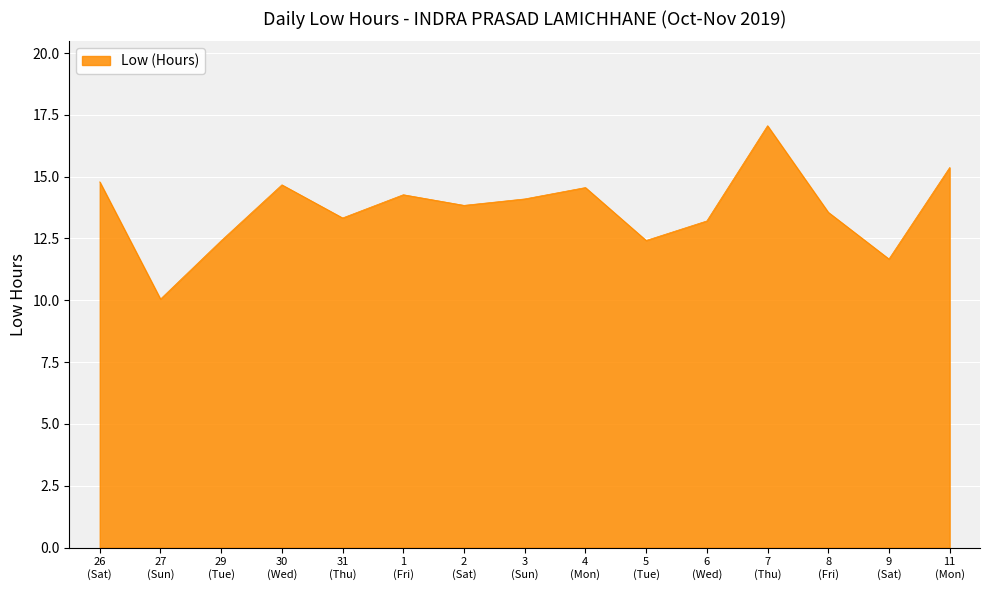

What is the difference between the maximum and minimum values?

7.0